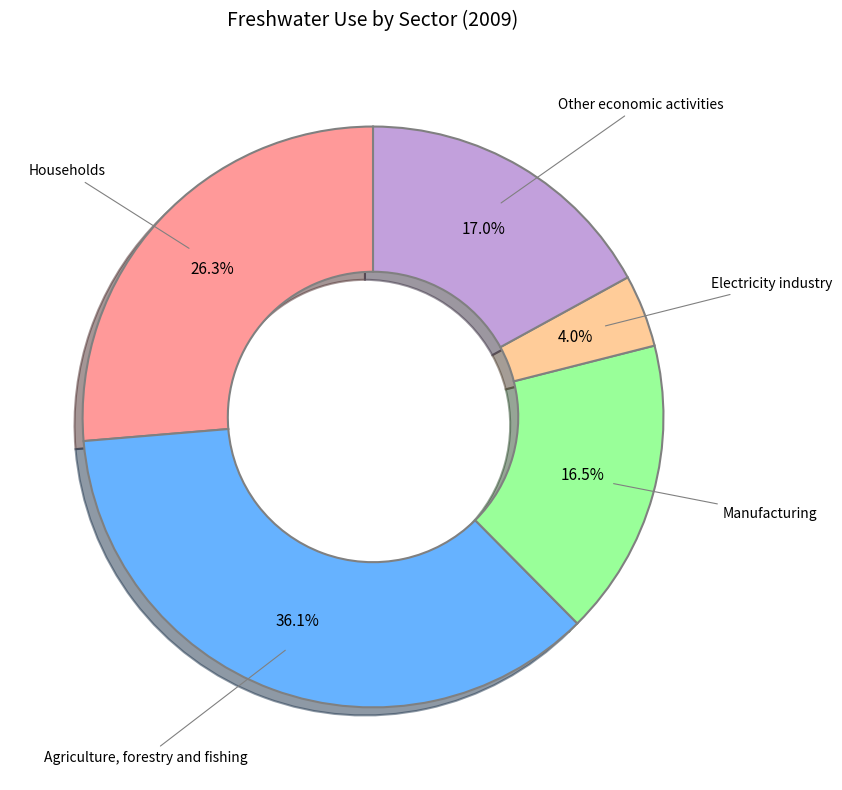

How many slices are in this pie chart?

5